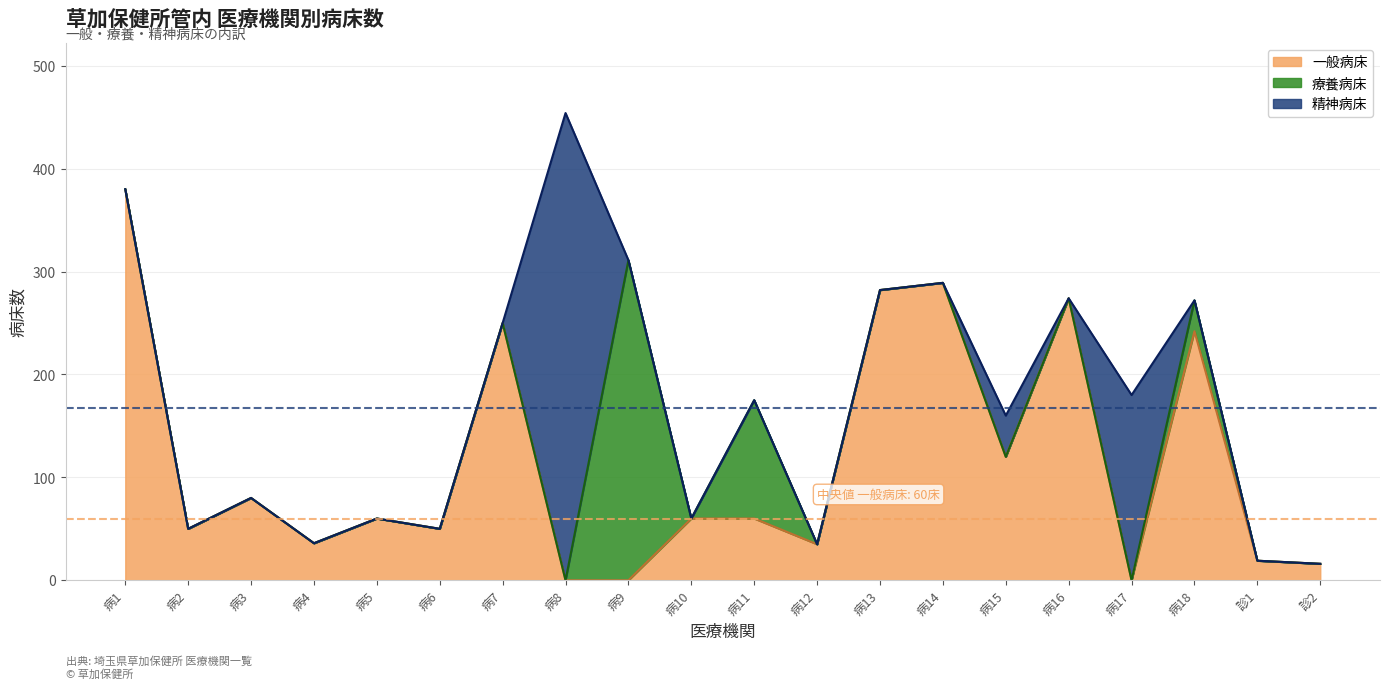

How many interior local peaks does the 一般病床 series have?

6